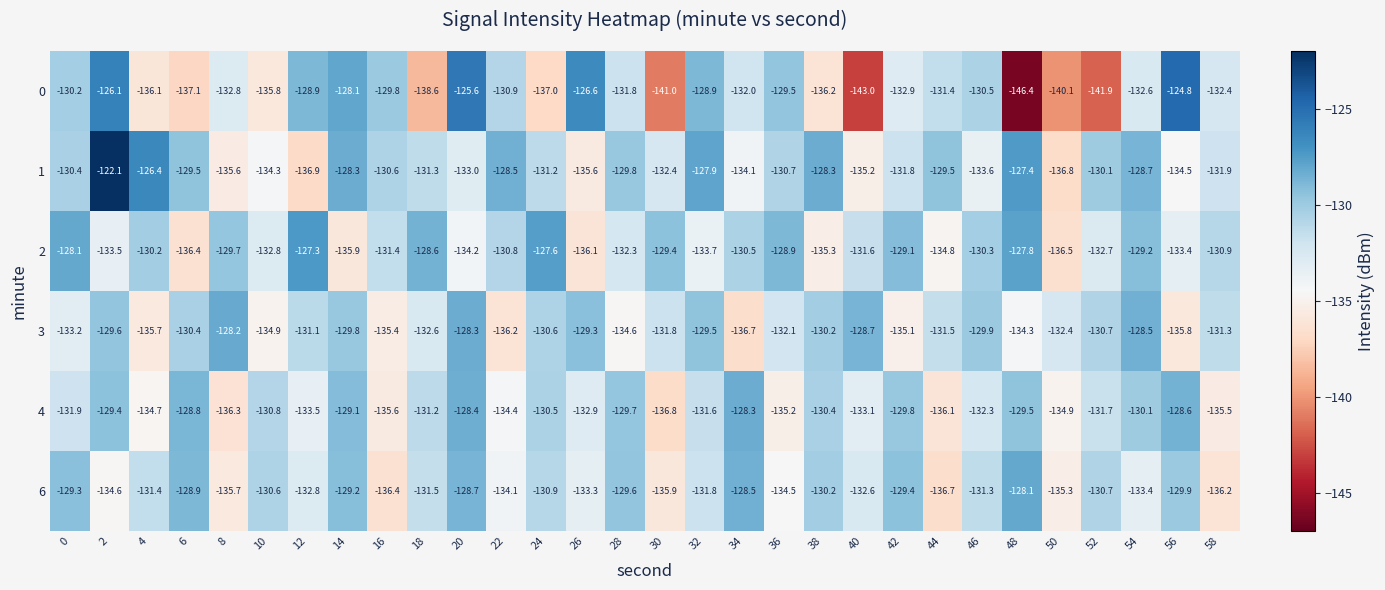

What is the difference between the highest and lowest values at 54?

4.9